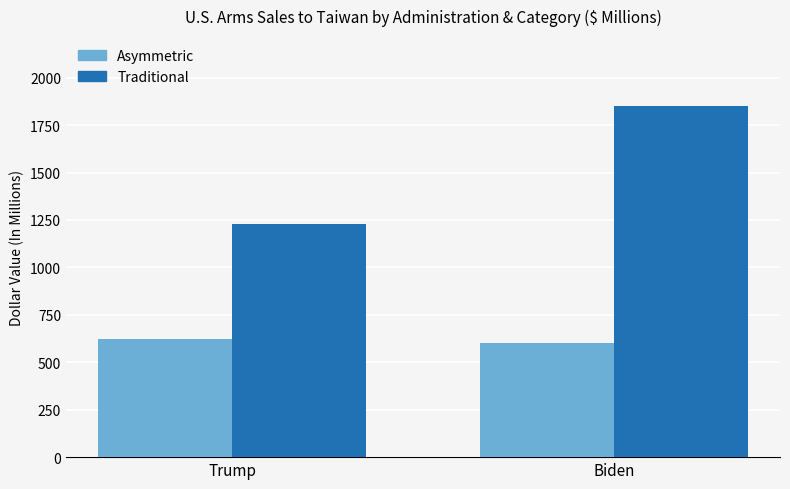

At Biden, list the series in order from largest to smallest.

Traditional, Asymmetric